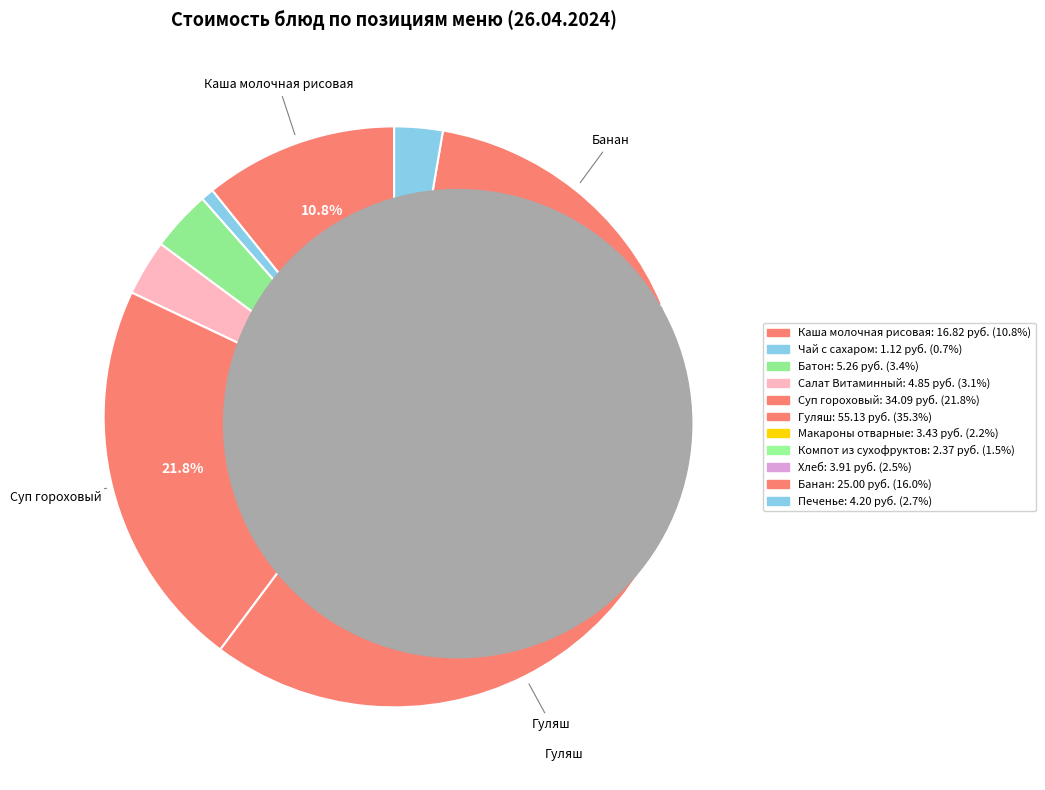

Is there a majority slice in this chart?

No